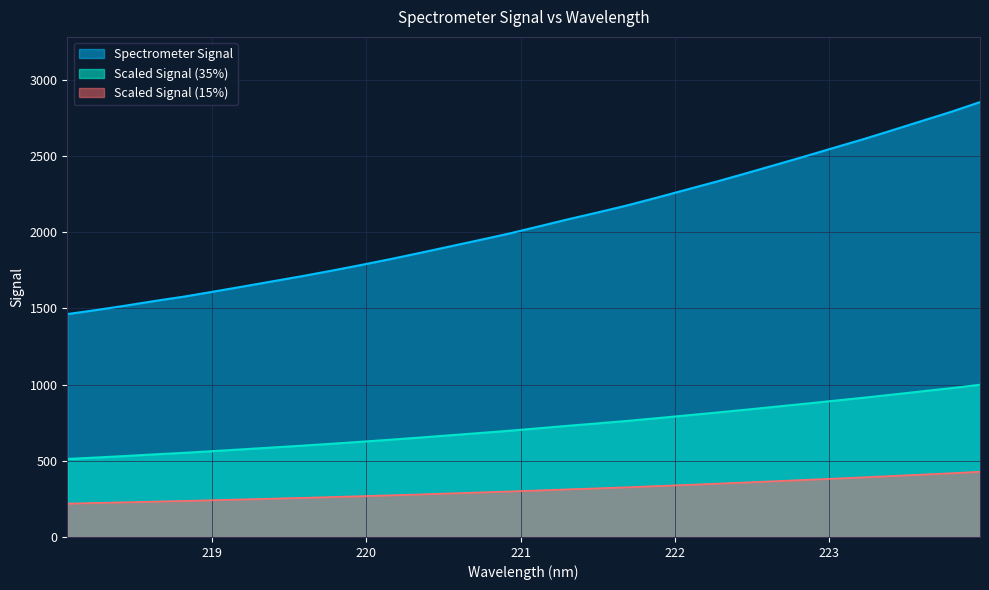

List the series in order of their peak value, lowest first.

Scaled Signal (15%), Scaled Signal (35%), Spectrometer Signal